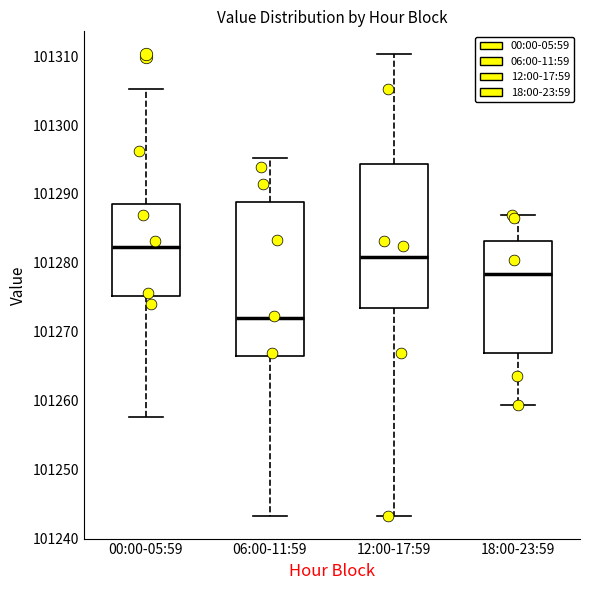

Where is the lower edge of the box for 18:00-23:59 on the y-axis? The values are not printed on the chart, so give them approximately, as read against the axis.

101267